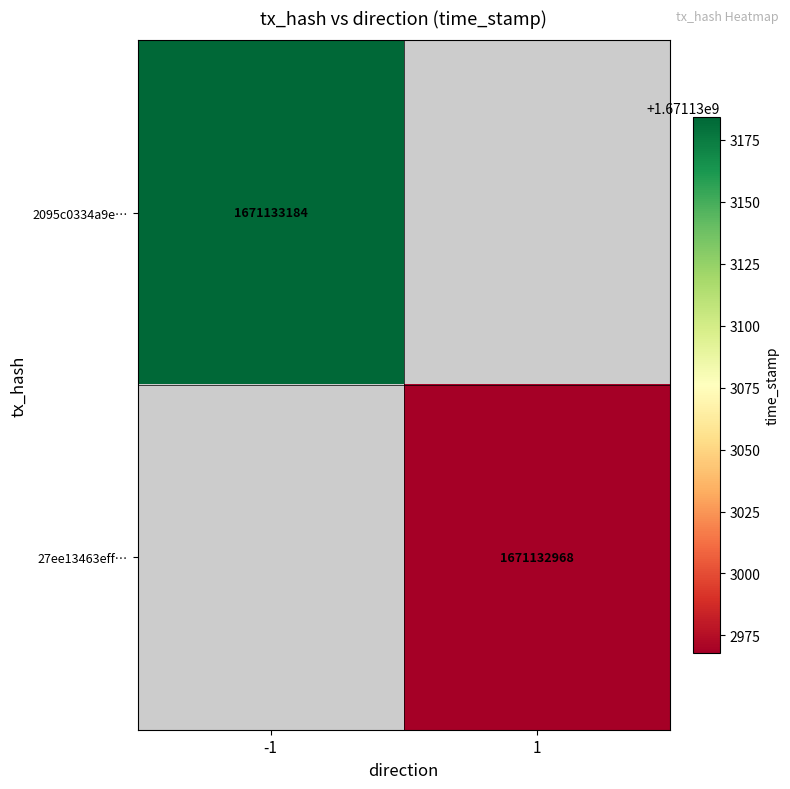

Reading left to right, transcribe all the data shown in this chart.

2095c0334a9e0785d2cb9b44762d0df137131e1: -1	1671133184
27ee13463eff183a80eaad73086ca1b693ea531: 1	1671132968